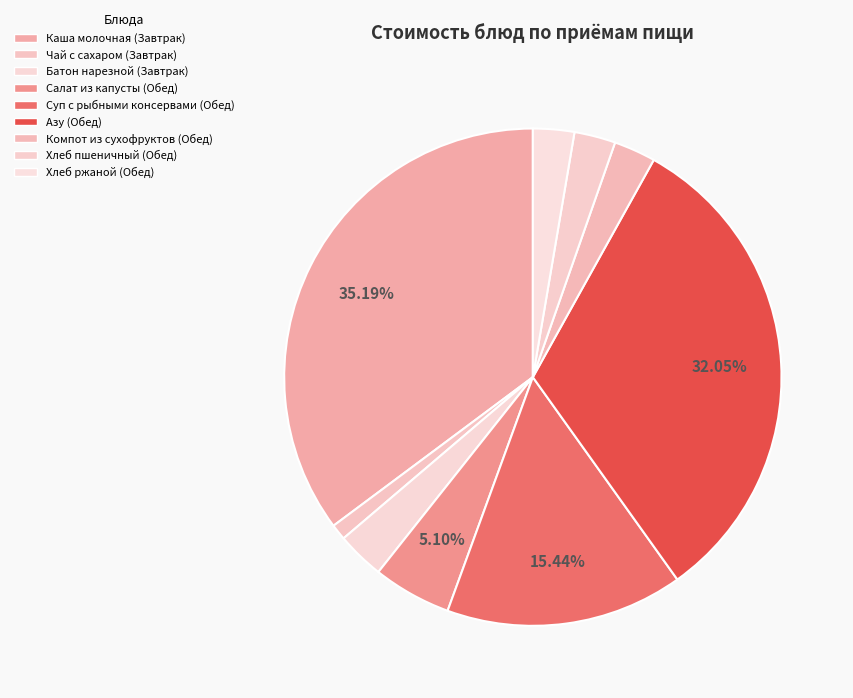

To the nearest percent, what is the difference between the Компот из сухофруктов (Обед) and Салат из капусты (Обед) slice percentages?

2%